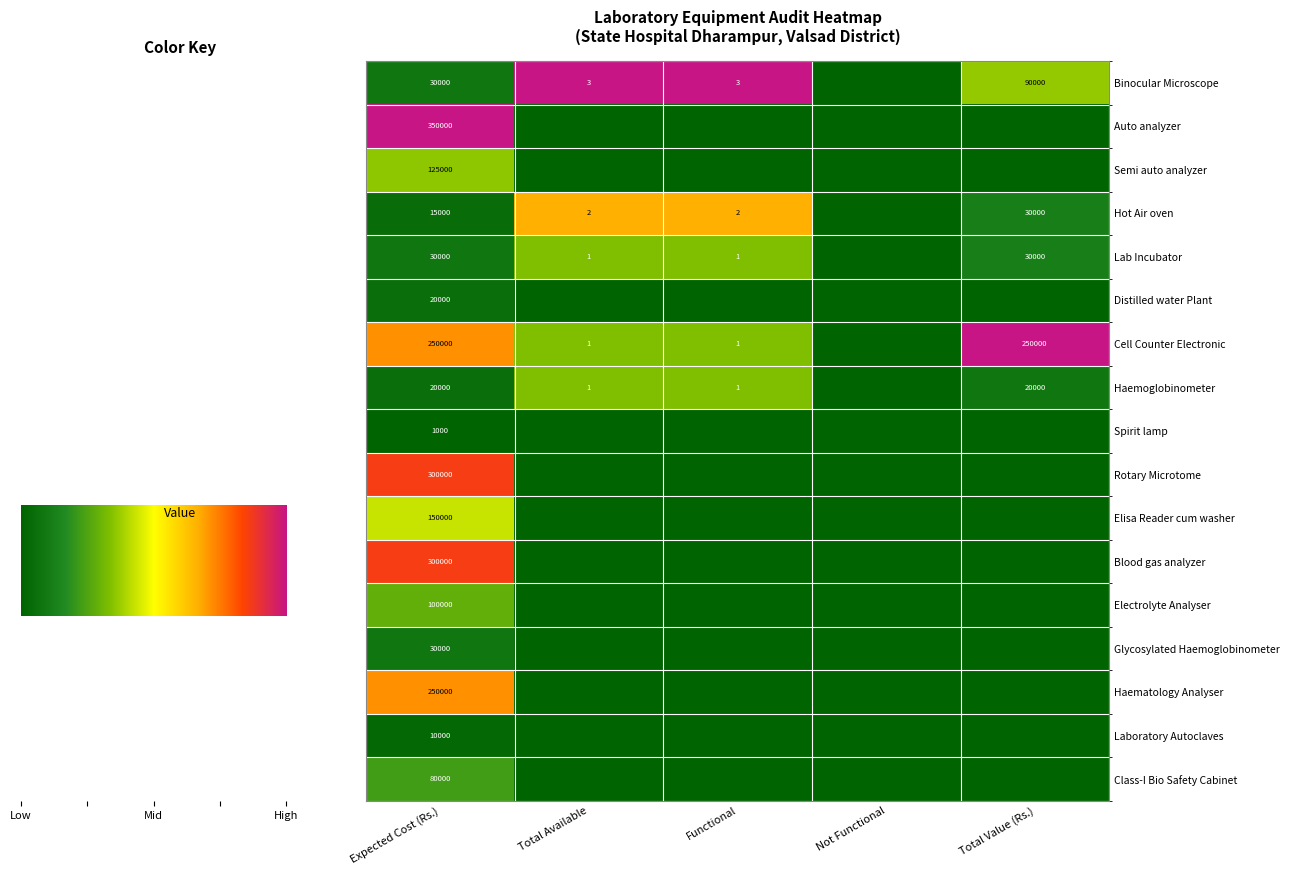

What is the spread (max minus min) of values at Expected Cost (Rs.)?

349000